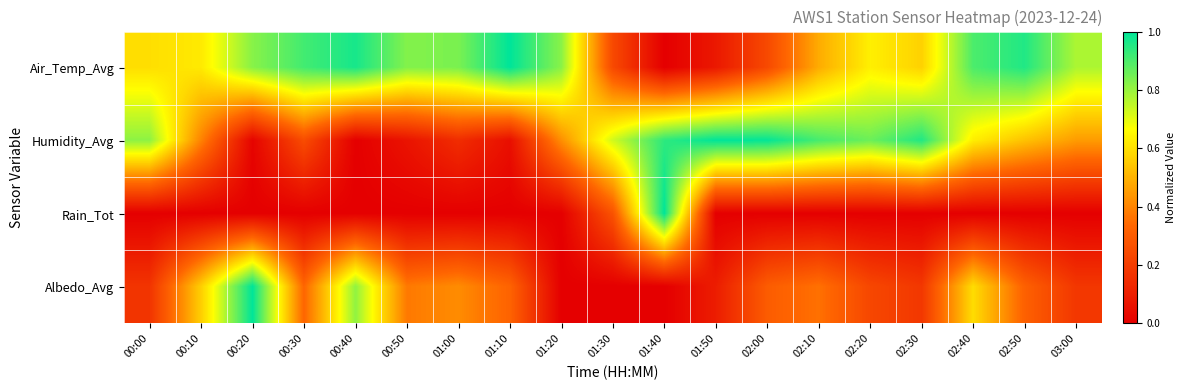

What is the greatest value displayed?

1.0